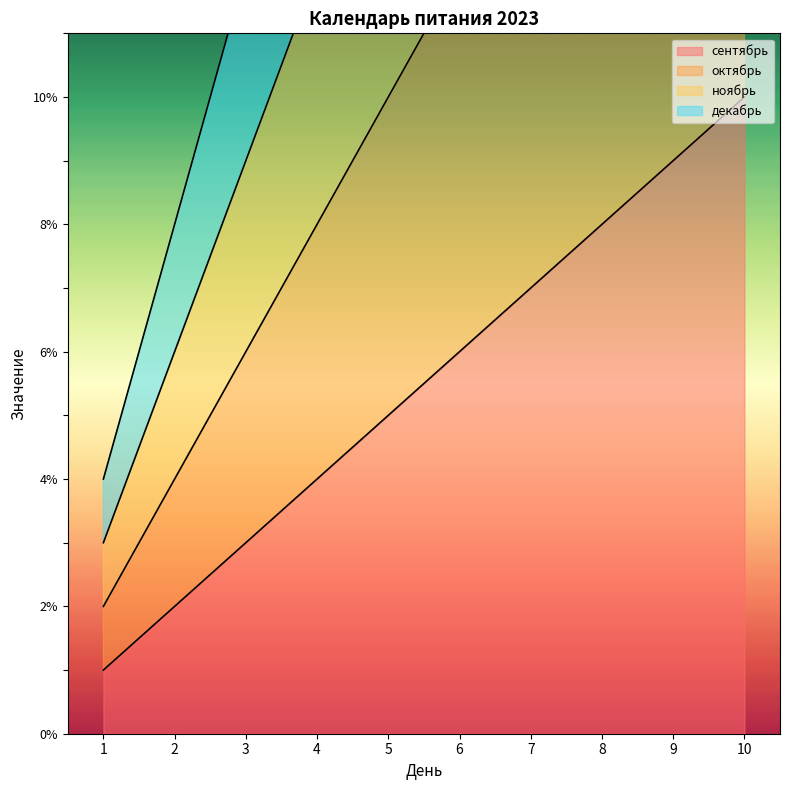

Is it true that октябрь equals 10 at 5?

True